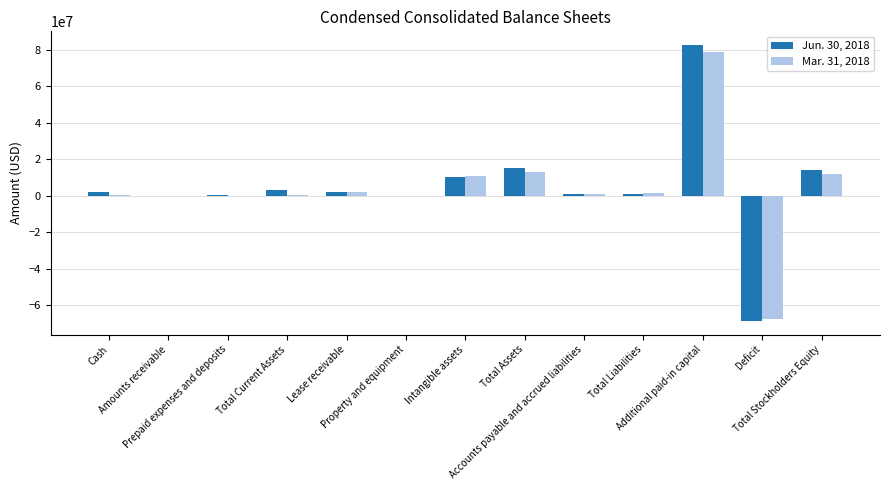

Is it true that Mar. 31, 2018 equals 1223809 at Total Liabilities?

True